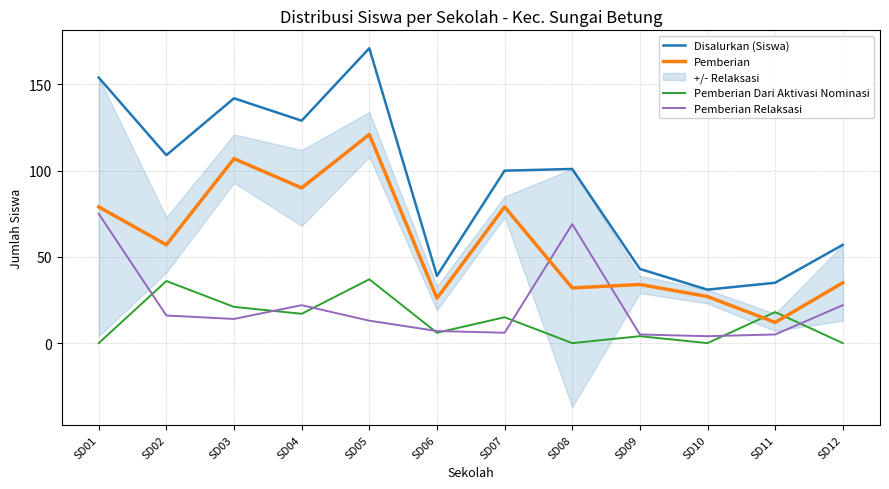

How many lines are shown in the chart?

4